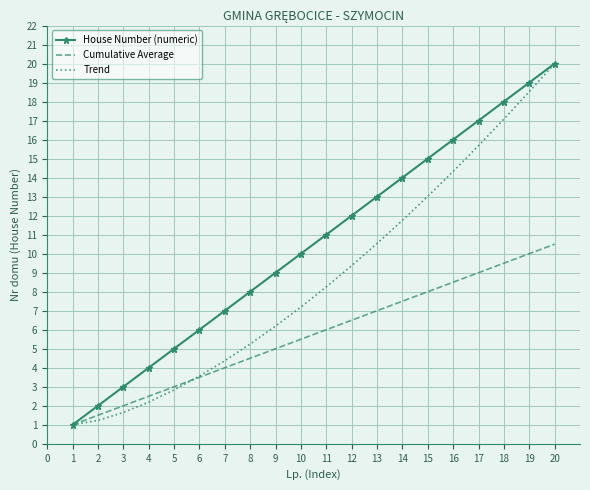

True or false: Trend has a value of 28.4 at 20.

False